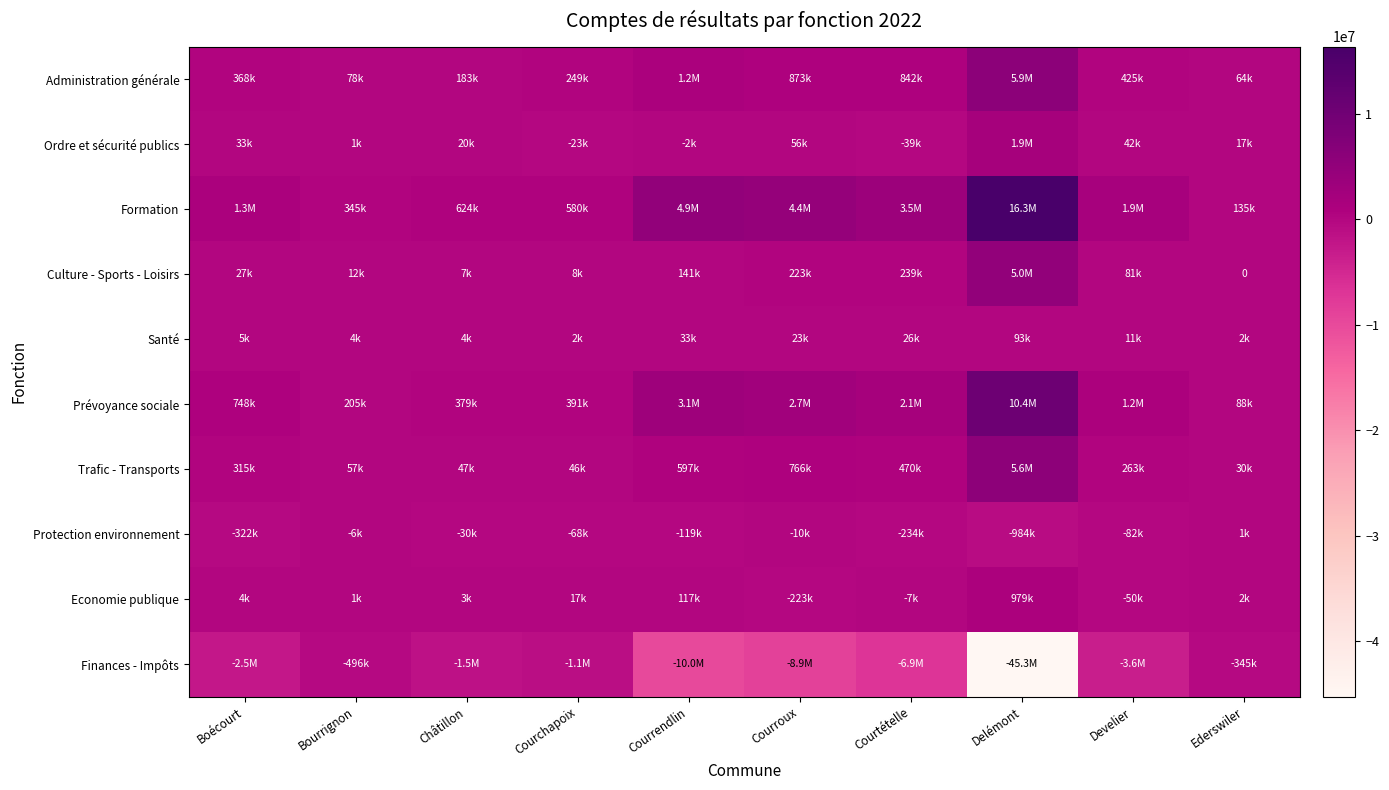

True or false: Culture - Sports - Loisirs has a value of 1740662.7 at Ederswiler.

False